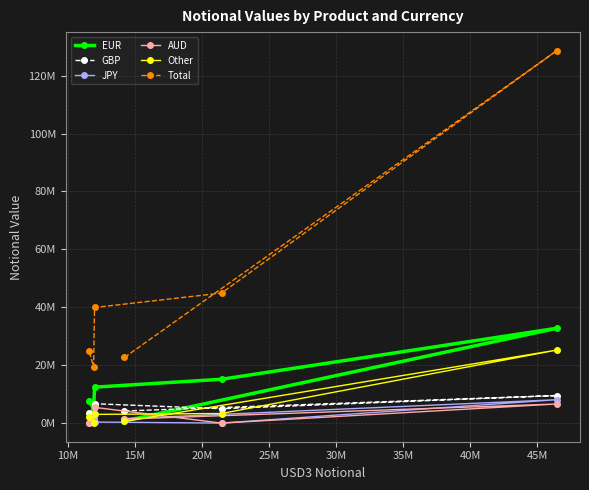

What is the label of the 4th point from the right?

15M